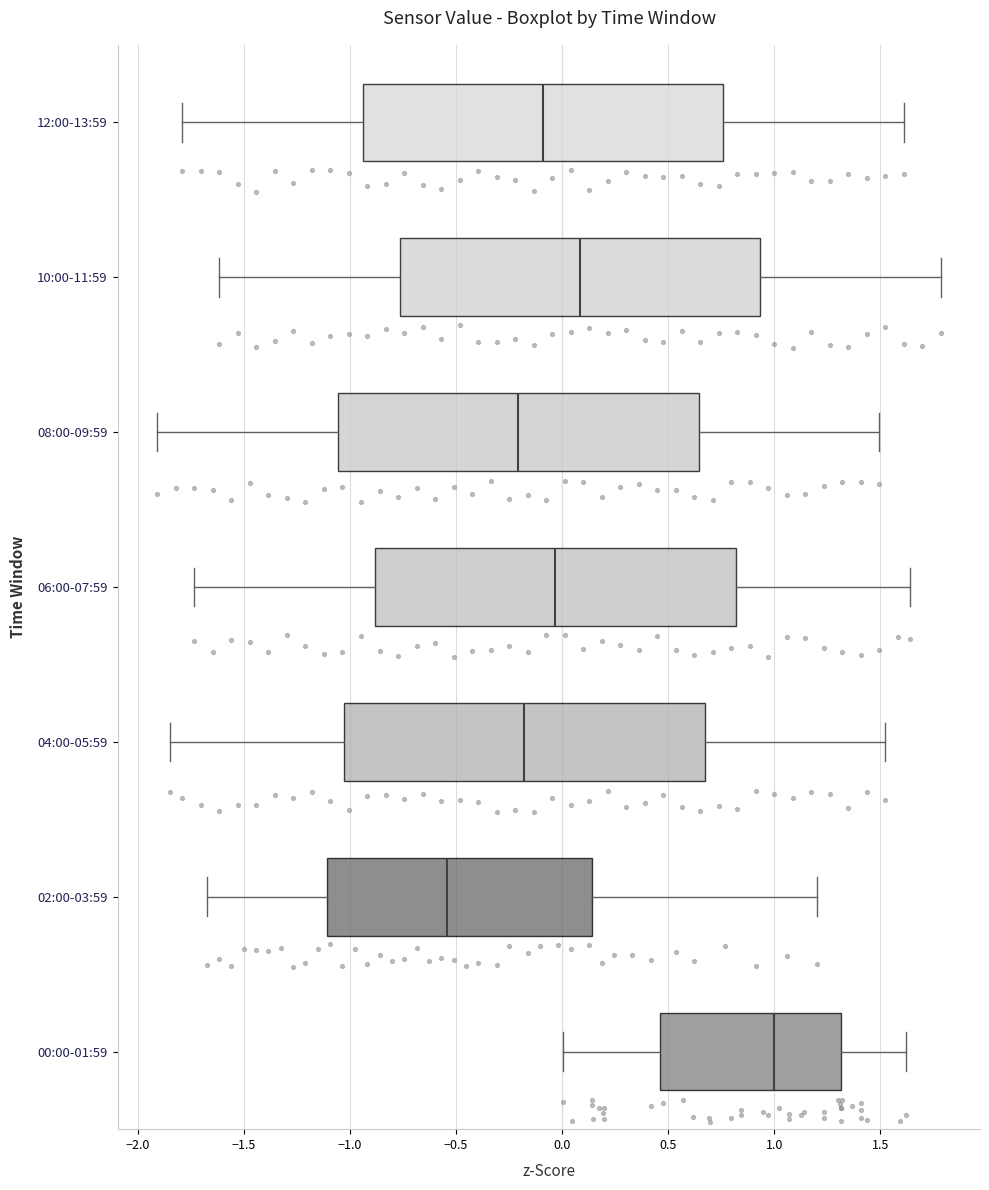

Which box's median line is the furthest to the left?

02:00-03:59